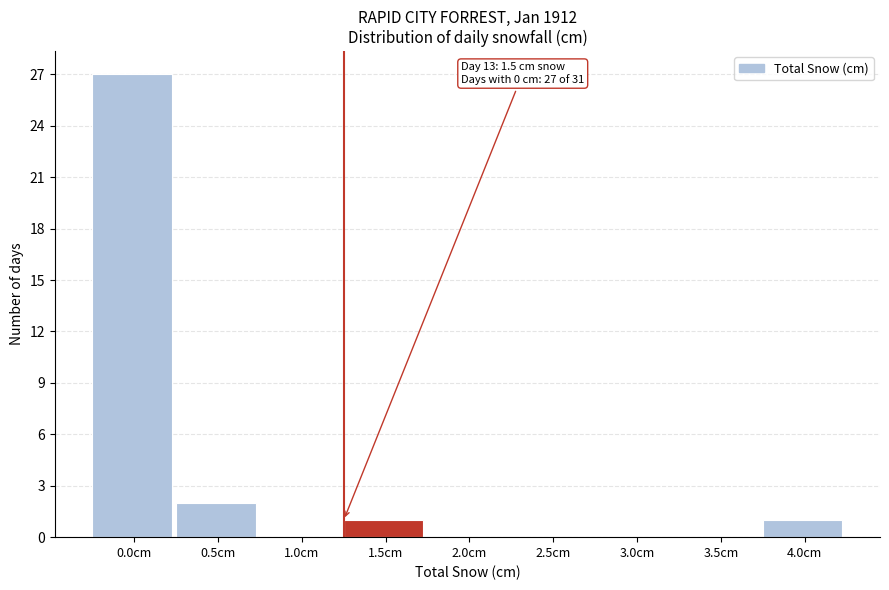

Reading left to right, transcribe all the data shown in this chart.

0.0cm=27	0.5cm=2	1.0cm=0	1.5cm=1	2.0cm=0	2.5cm=0	3.0cm=0	3.5cm=0	4.0cm=1